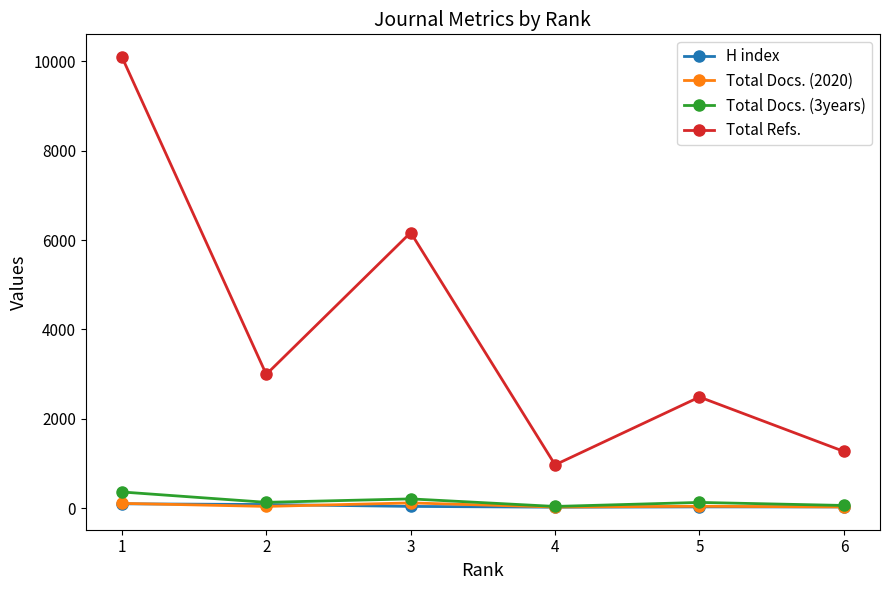

Is the value of Total Docs. (2020) at 3 greater than the value of Total Docs. (3years) at 1?

No